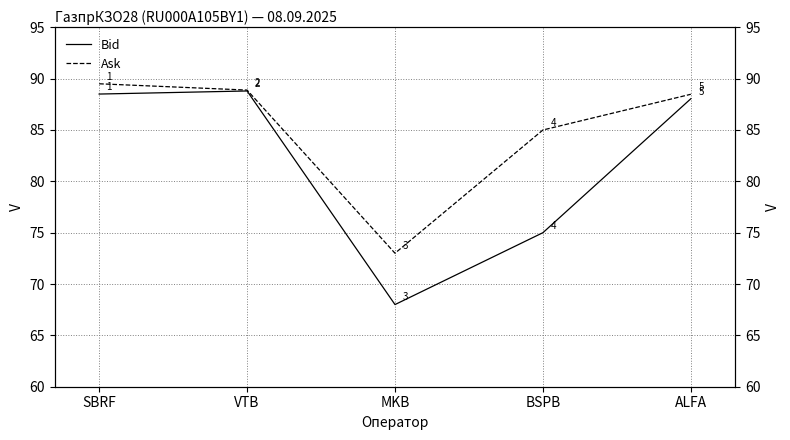

Which label corresponds to the largest value in the chart?

SBRF